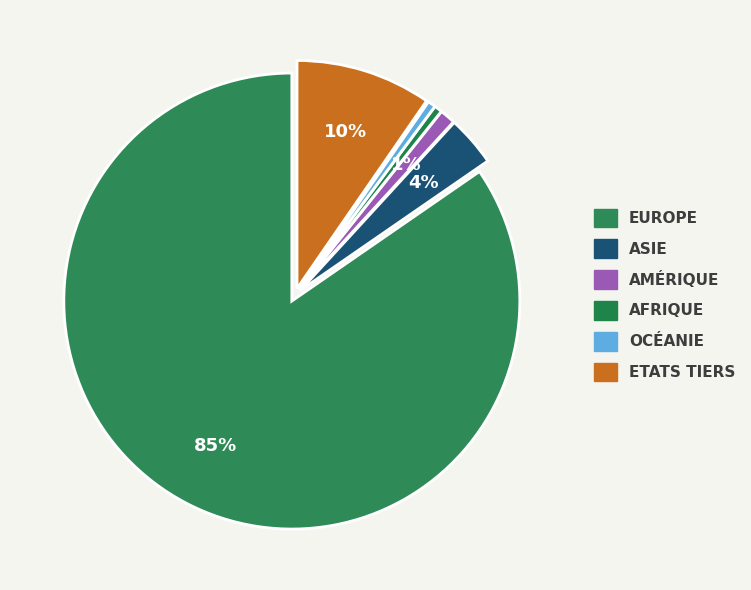

Is there a majority slice in this chart?

Yes